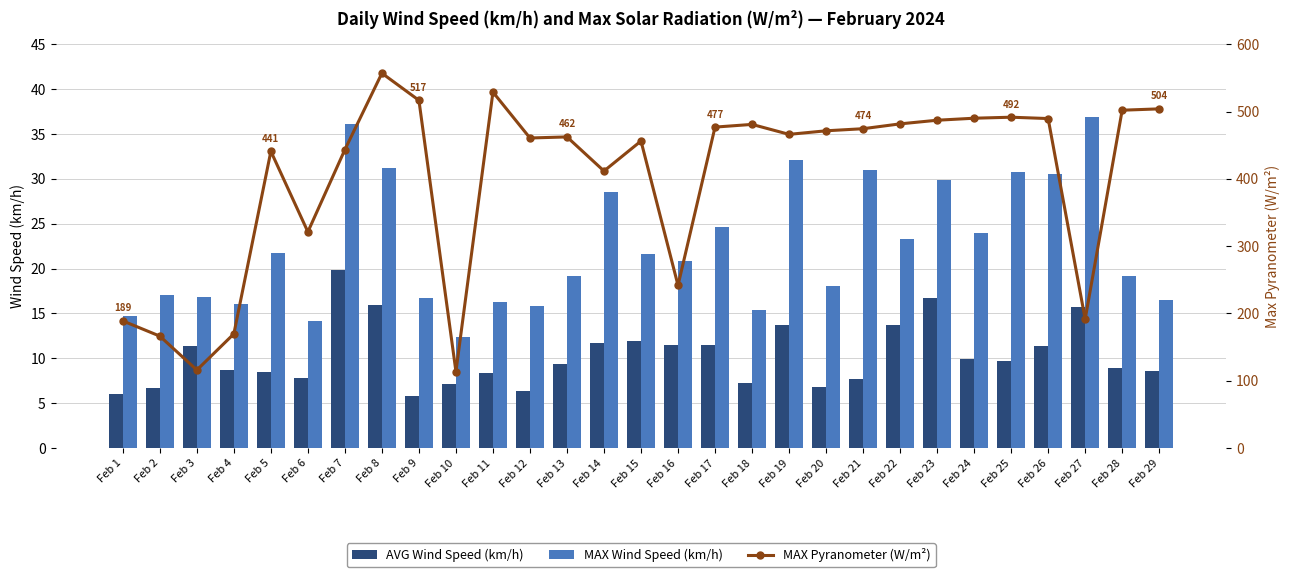

How many values in the MAX Wind Speed (km/h) series exceed 20?

15